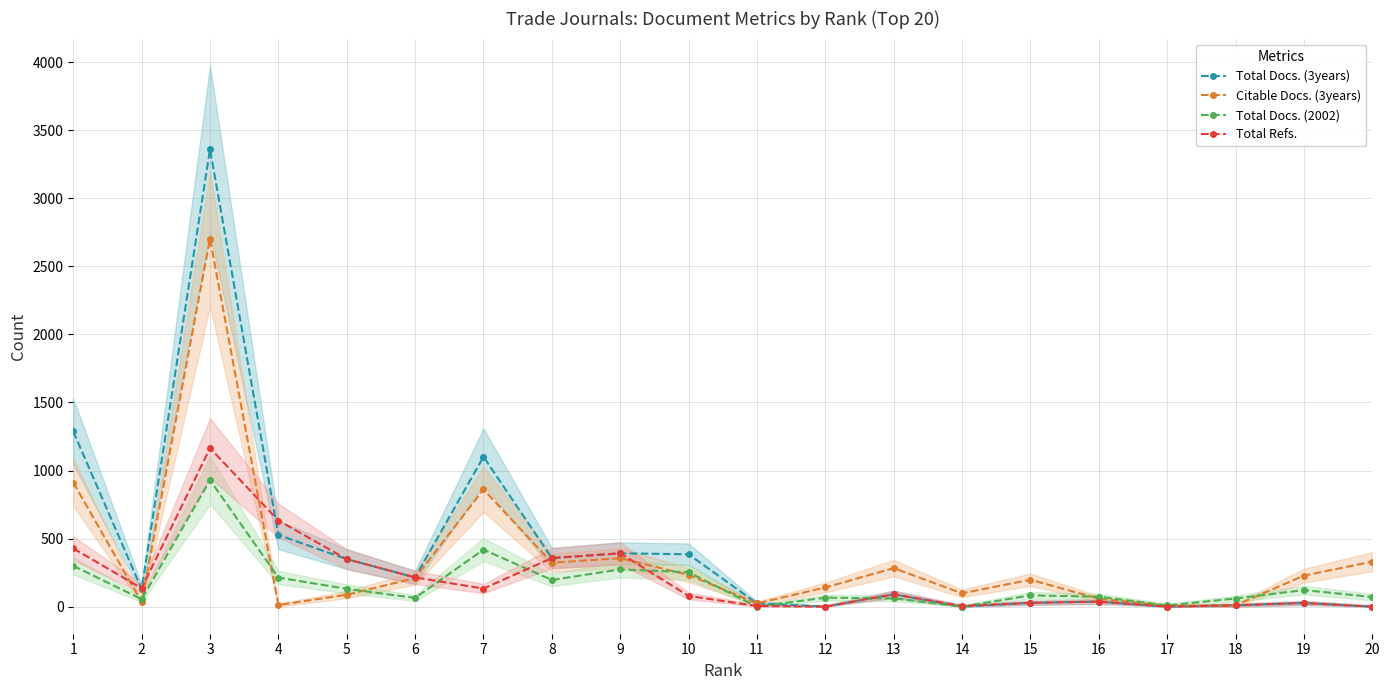

How many interior local peaks does the Total Refs. series have?

5